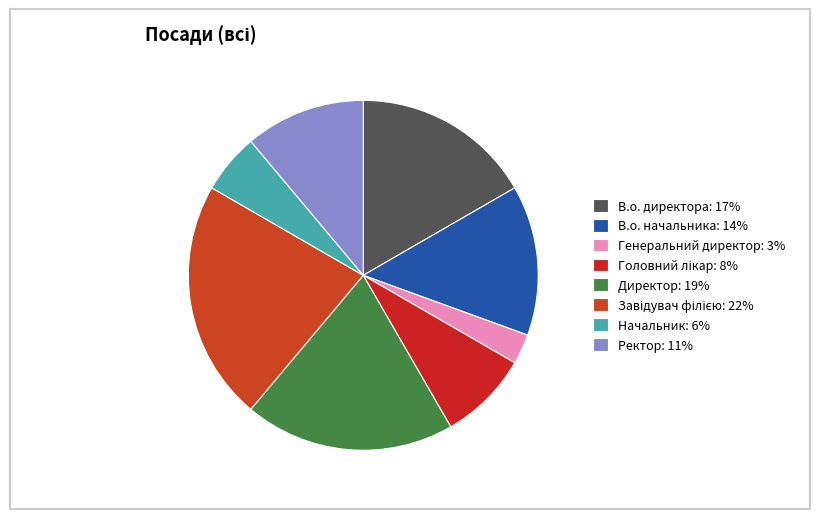

True or false: Завідувач філією accounts for 37% of the total.

False